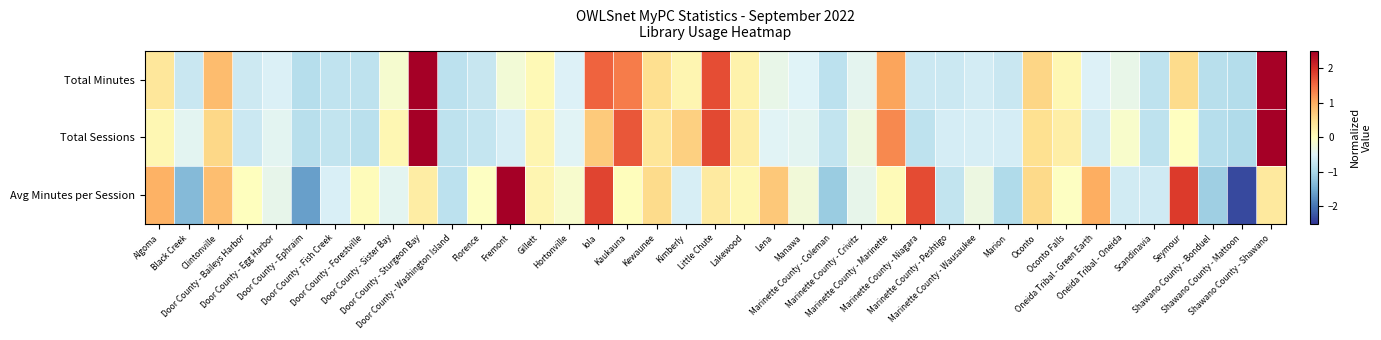

Count the number of categories in the chart.

39